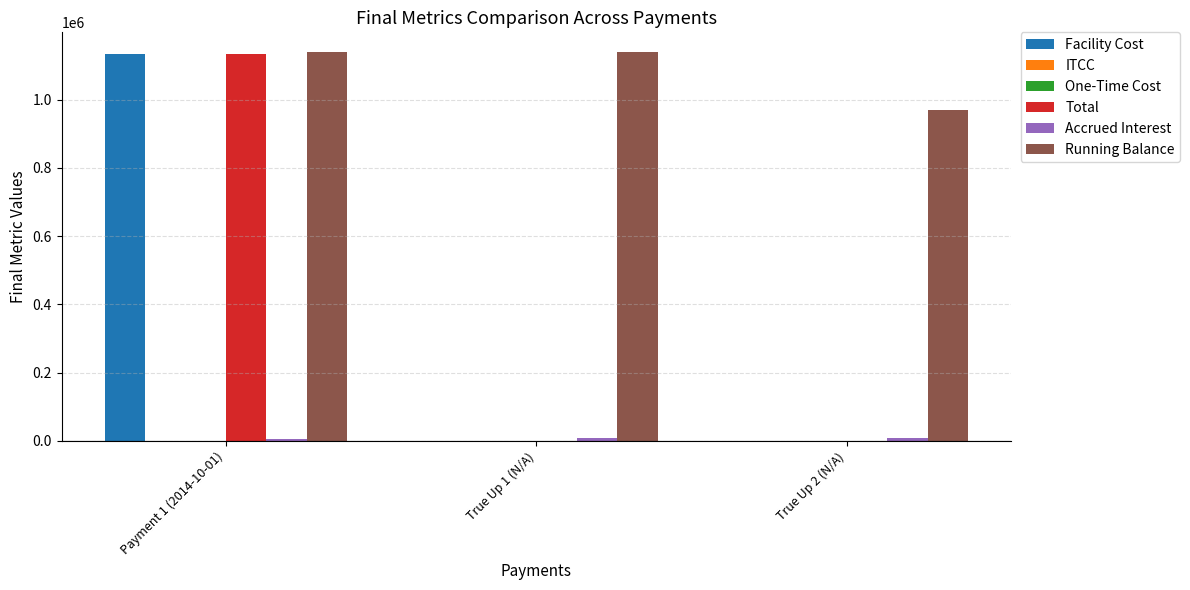

How many bars are there in each group?

6